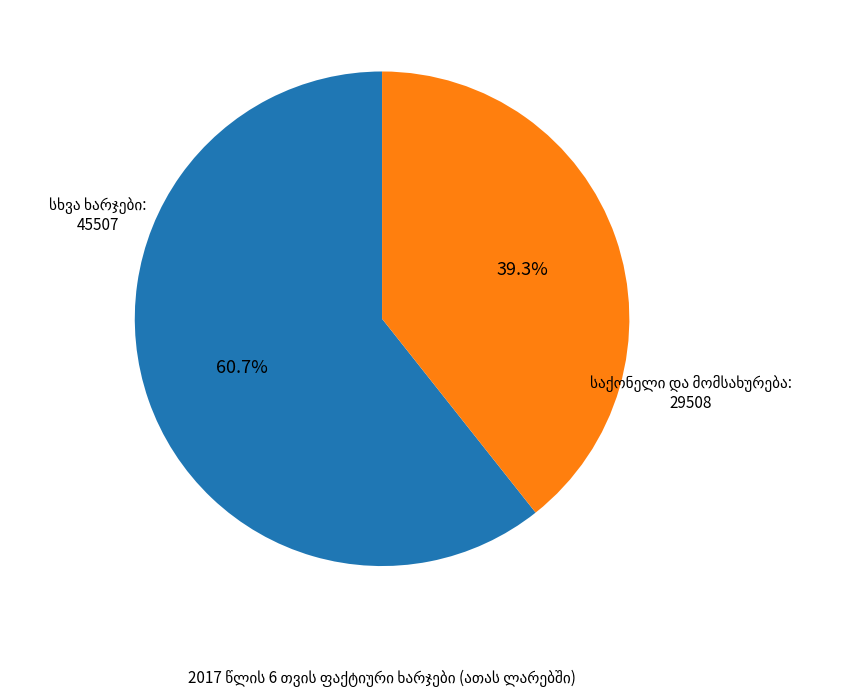

To the nearest percent, what is the average slice percentage?

50%